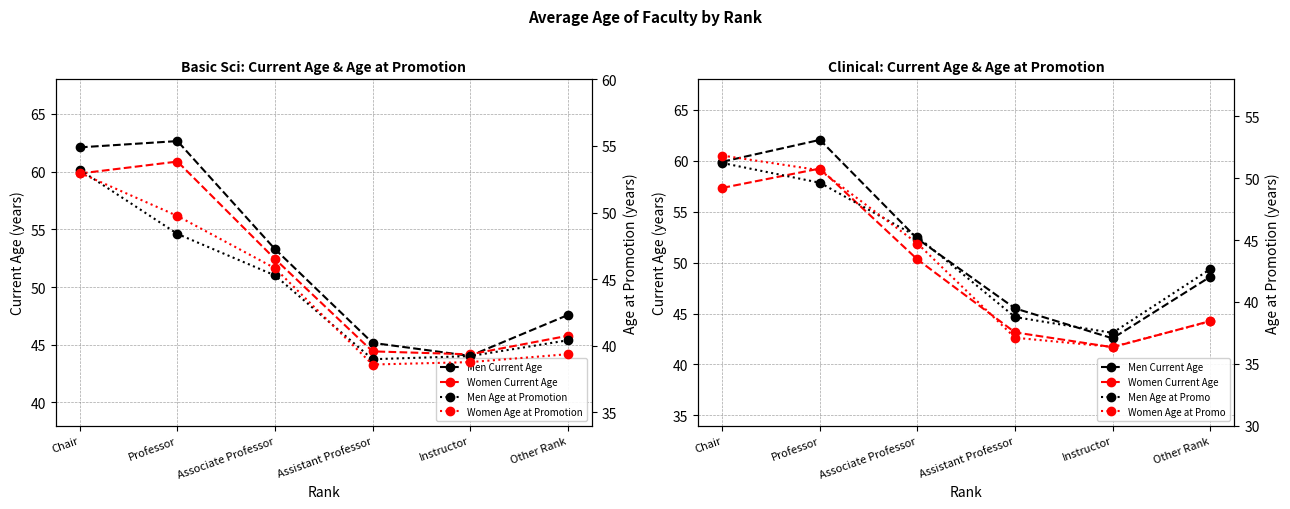

List the labels in order of Women Current Age value, largest first.

Professor, Chair, Associate Professor, Other Rank, Assistant Professor, Instructor